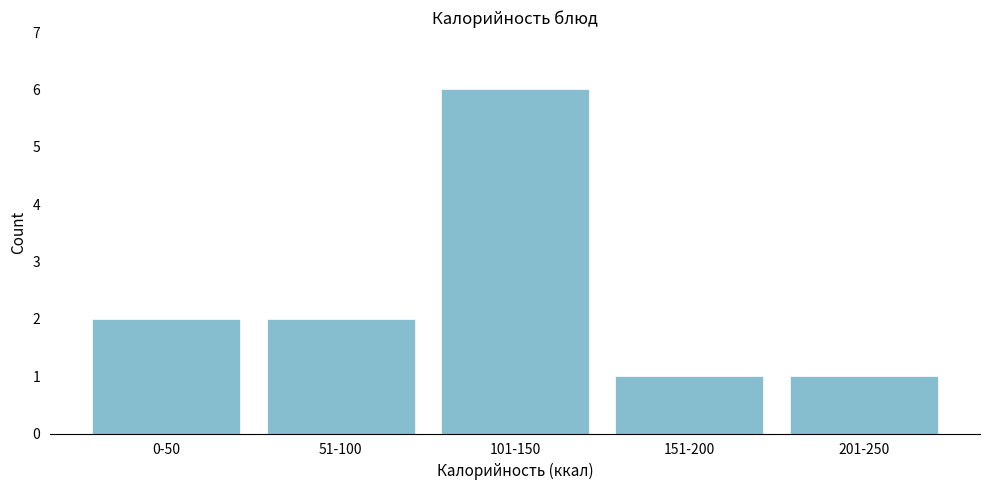

Reading left to right, extract all data points from this chart.

2	2	6	1	1